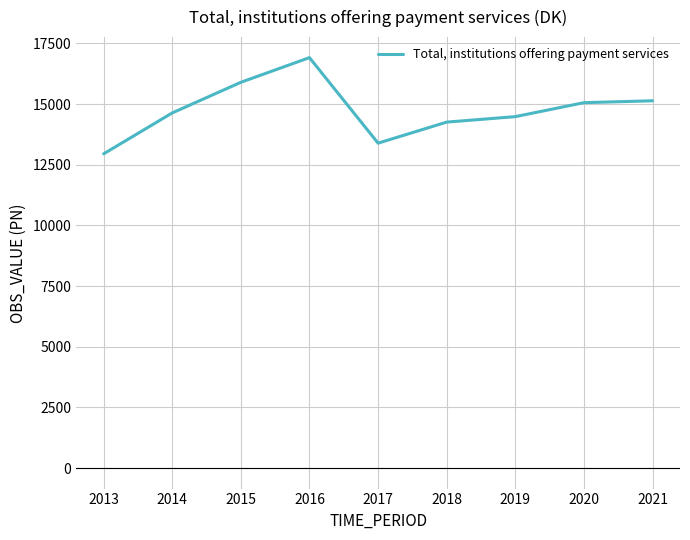

What is the change in value from 2016 to 2021?

-1778.5